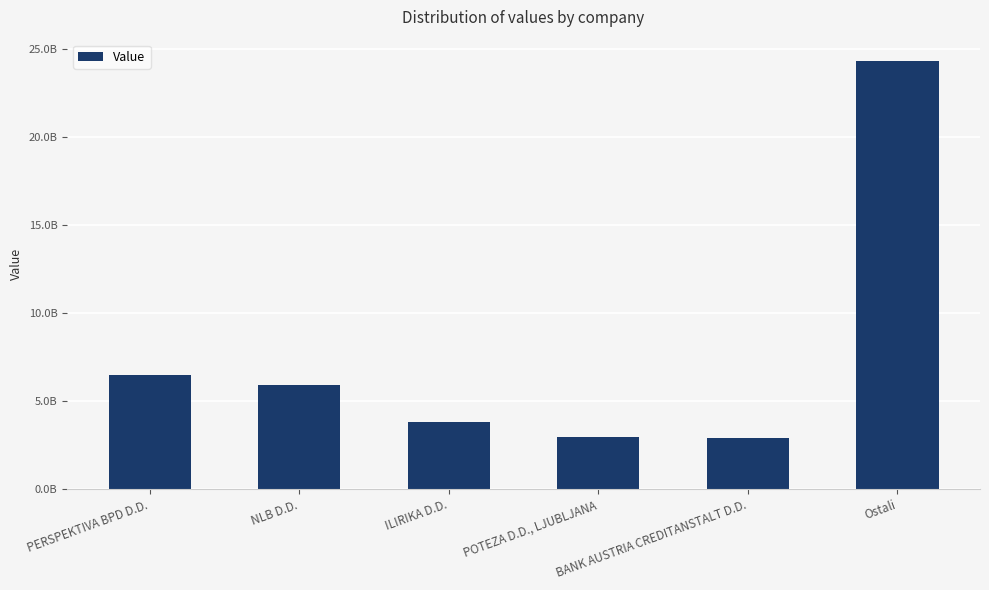

What is the change in value from ILIRIKA D.D. to Ostali?

+20494142984.4